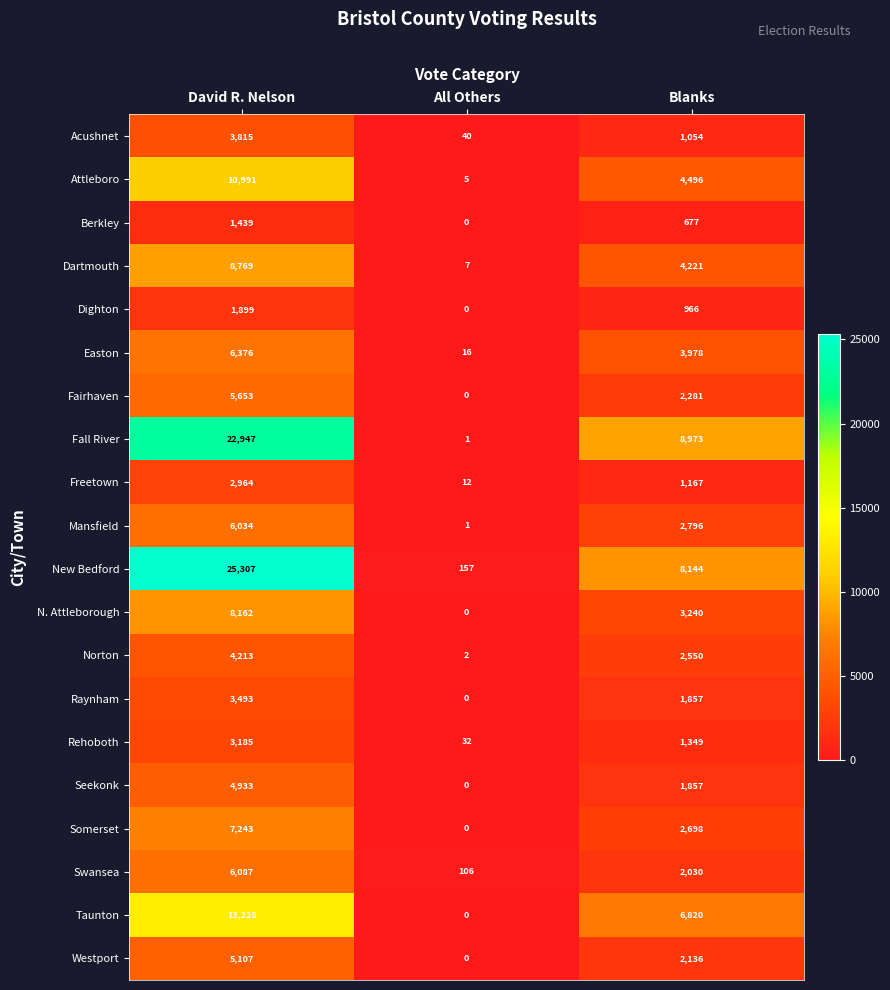

How many values in the Mansfield series are below 2796?

1